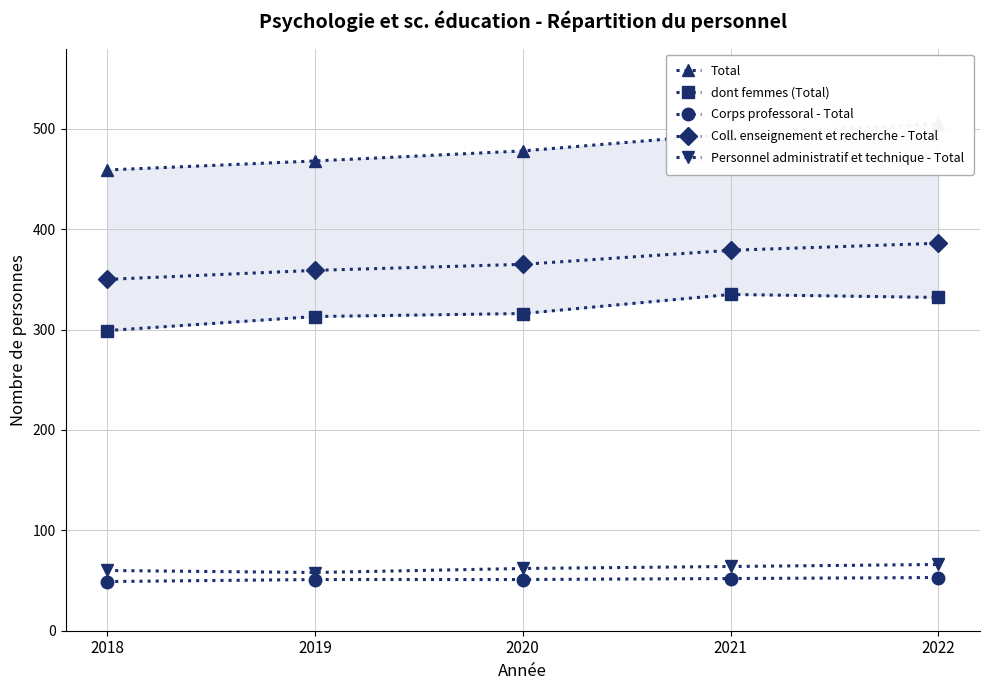

At 2019, list the series in order from largest to smallest.

Total, Coll. enseignement et recherche - Total, dont femmes (Total), Personnel administratif et technique - Total, Corps professoral - Total